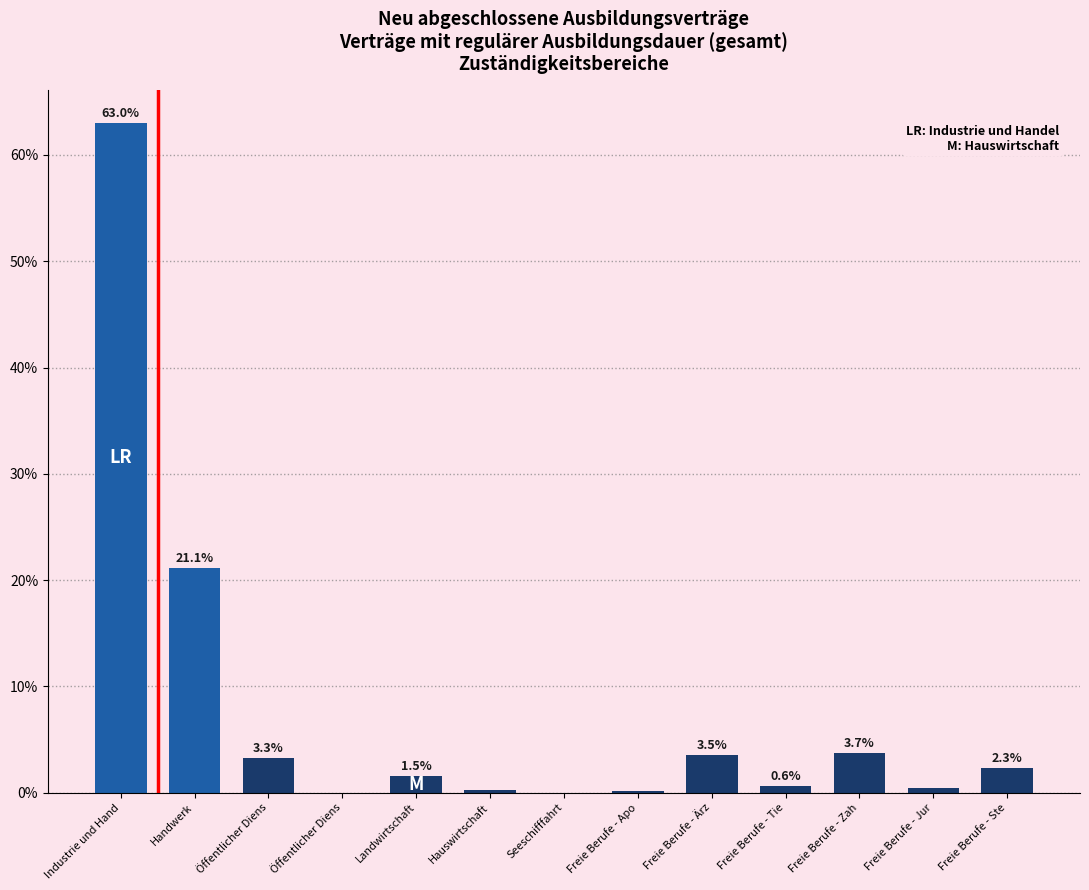

How many positive values are there?

11